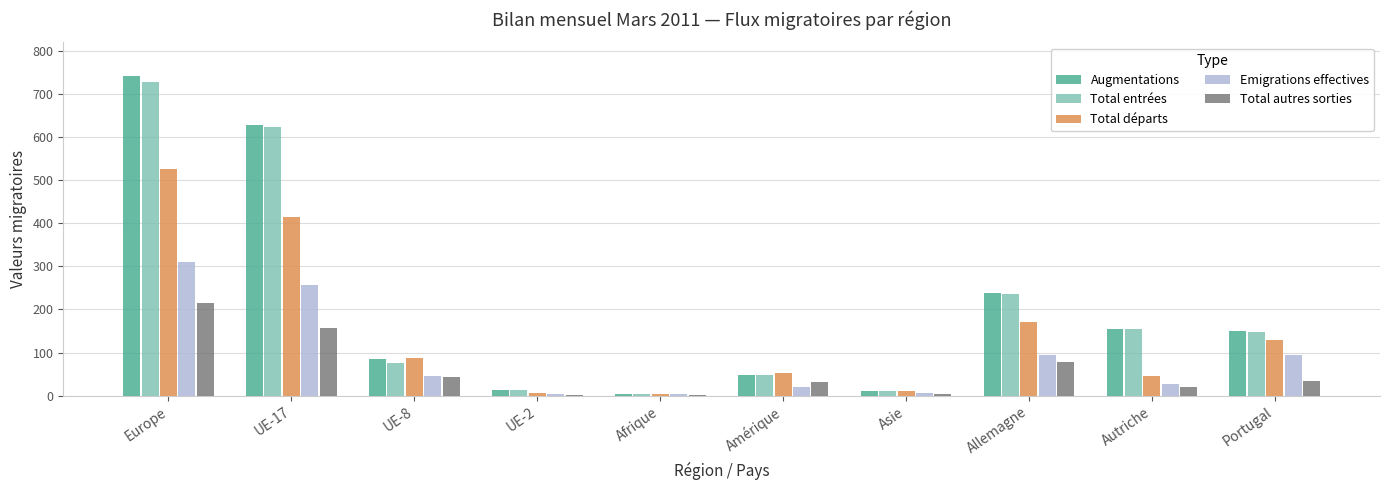

The value of Total départs at UE-8 is 88. True or false?

True